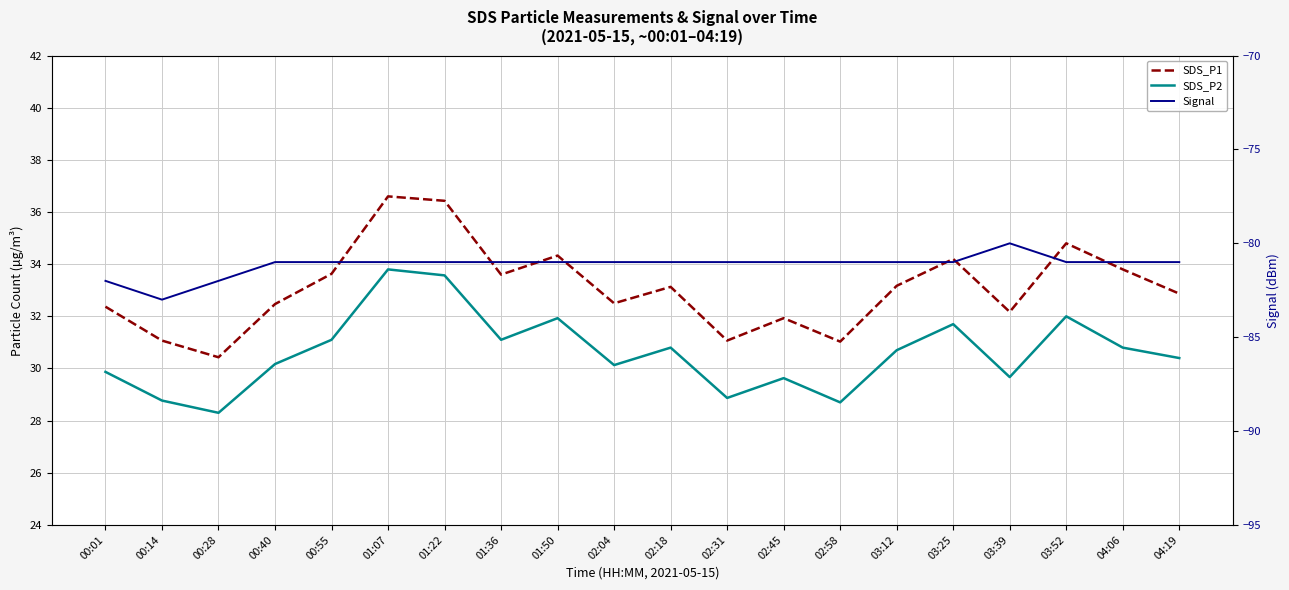

Does the chart display data point markers on the line(s)?

No